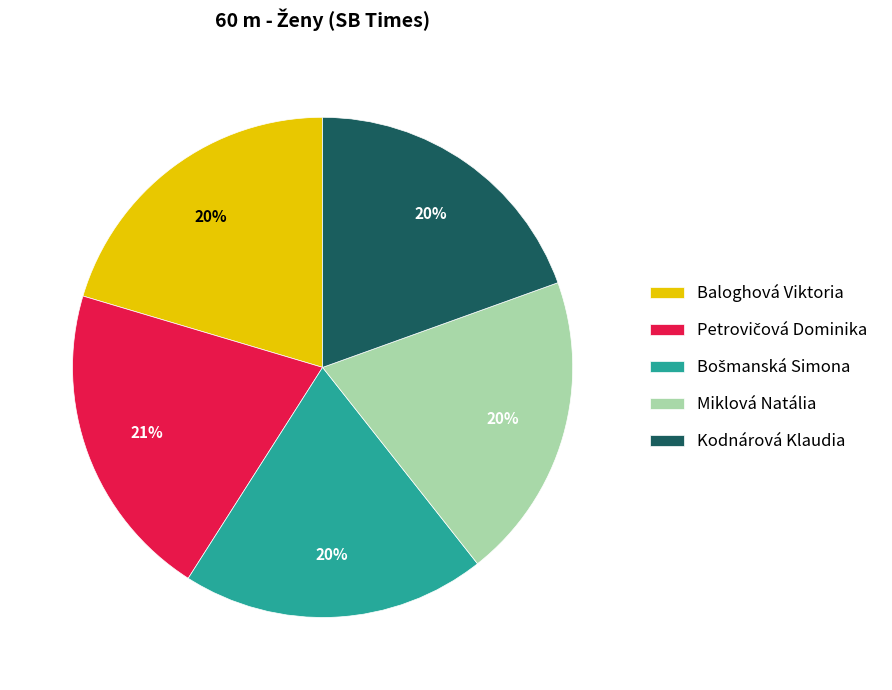

To the nearest percent, what portion does Kodnárová Klaudia represent?

20%